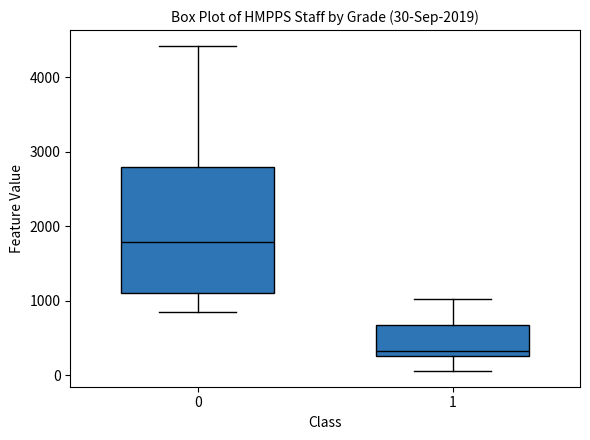

Which box is the tallest, from its lower edge to its upper edge?

0